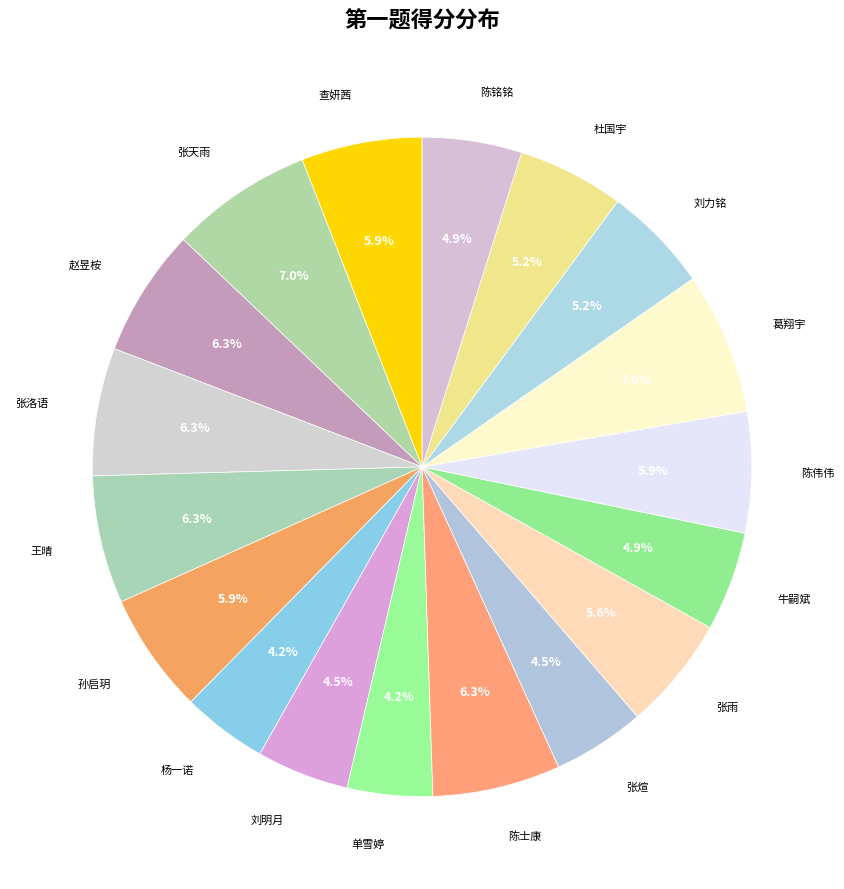

Rank the categories by value from lowest to highest.

杨一诺, 单雪婷, 刘明月, 张煊, 牛嗣斌, 陈铭铭, 刘力铭, 杜国宇, 张雨, 查妍茜, 孙启玥, 陈伟伟, 赵昱桉, 张洛语, 王晴, 陈士康, 张天雨, 葛翔宇